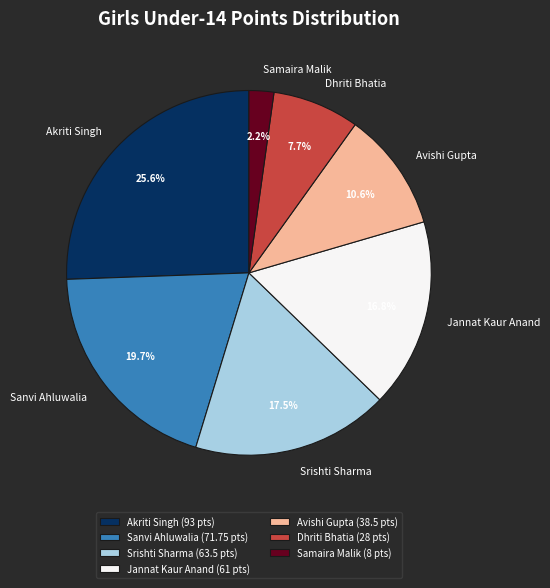

Rank the categories by value from lowest to highest.

Samaira Malik, Dhriti Bhatia, Avishi Gupta, Jannat Kaur Anand, Srishti Sharma, Sanvi Ahluwalia, Akriti Singh